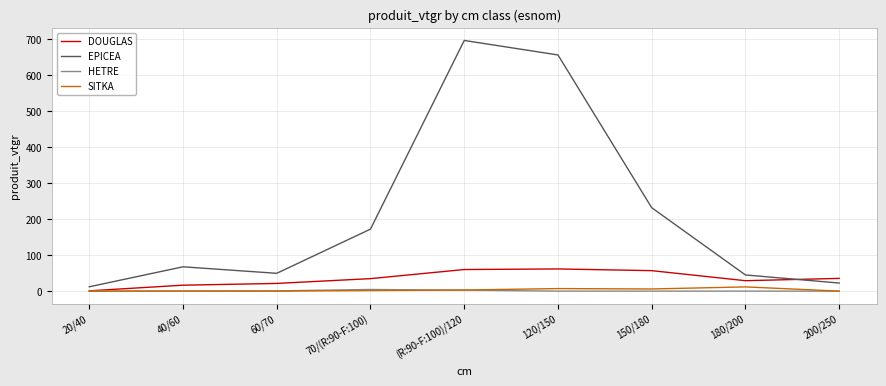

True or false: EPICEA and SITKA intersect in this chart.

False